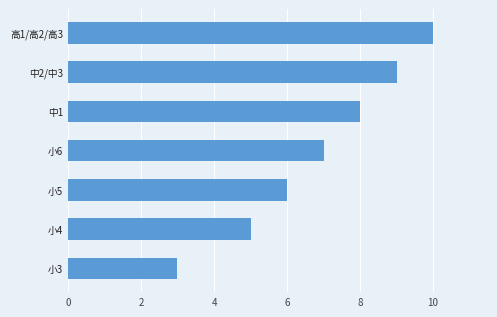

Are the bars grouped side by side (vs. stacked)?

No